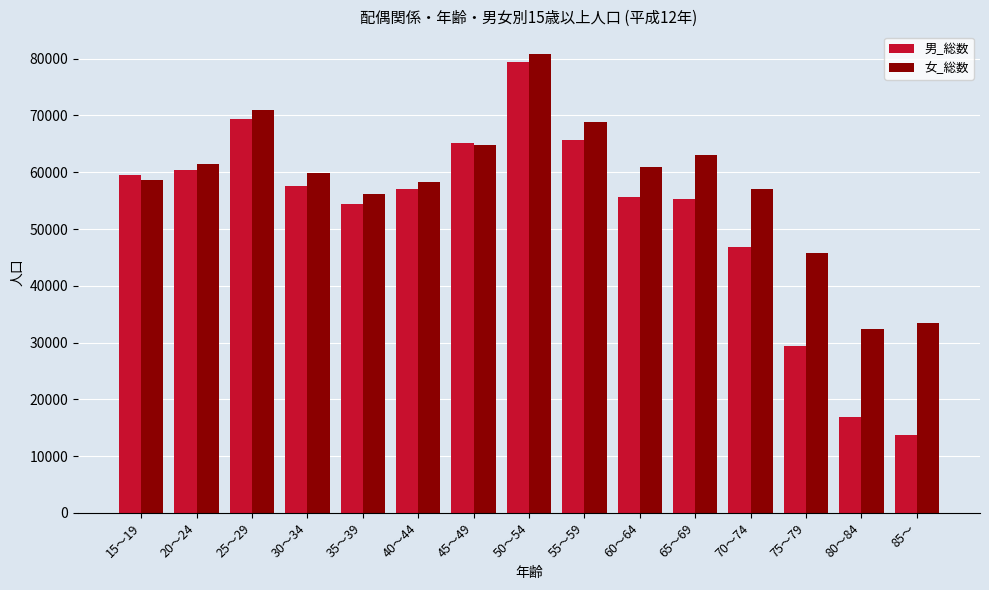

Where is 男_総数 nearest to the value 46560?

70～74